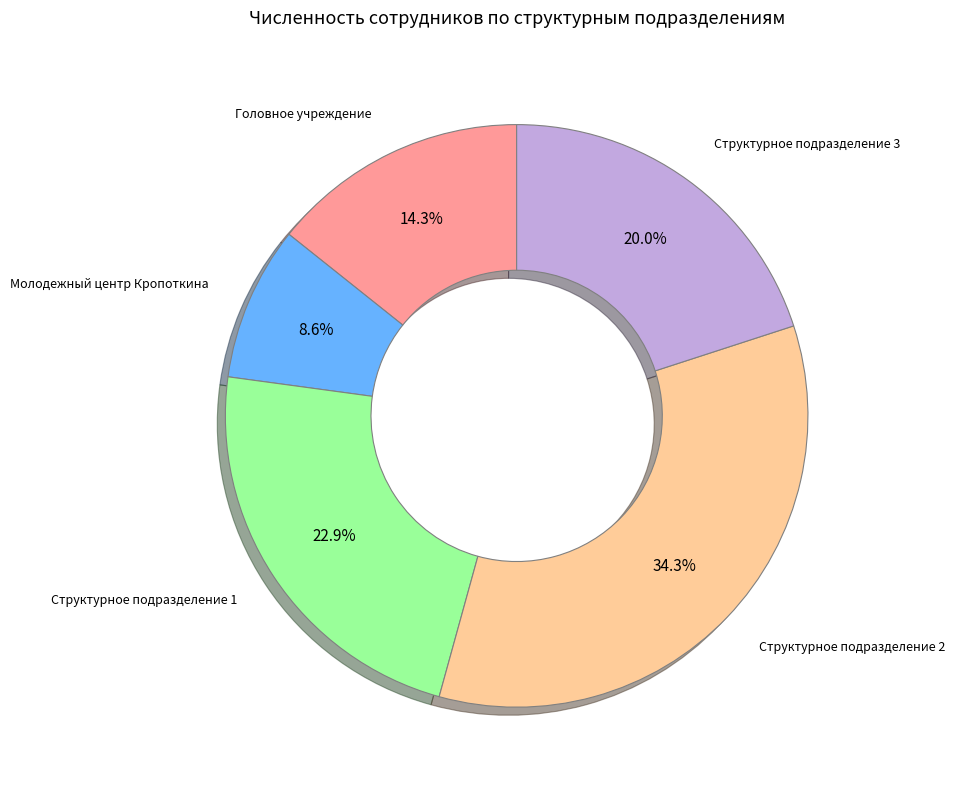

Does any single category account for the majority?

No